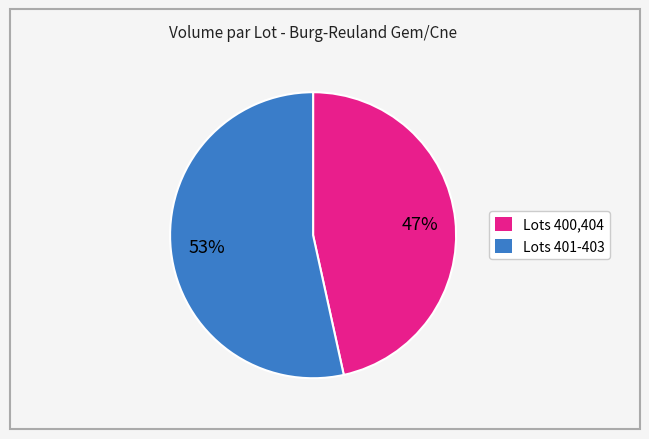

Is there any slice that represents more than half of the pie?

Yes